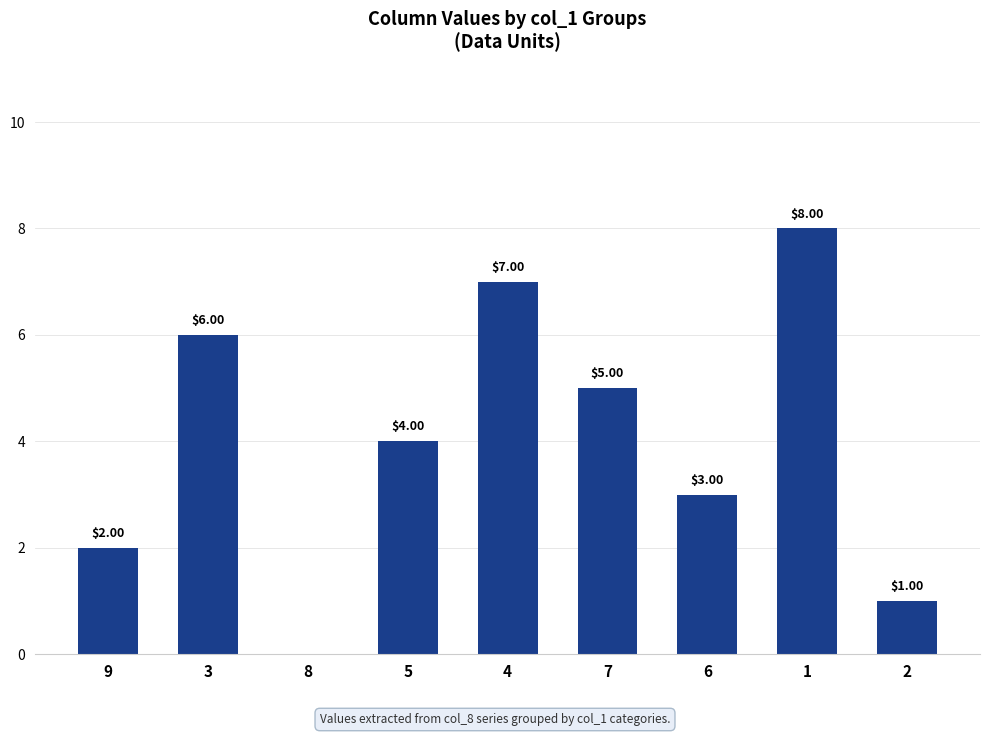

Reading left to right, extract all data points from this chart.

2	6	0	4	7	5	3	8	1